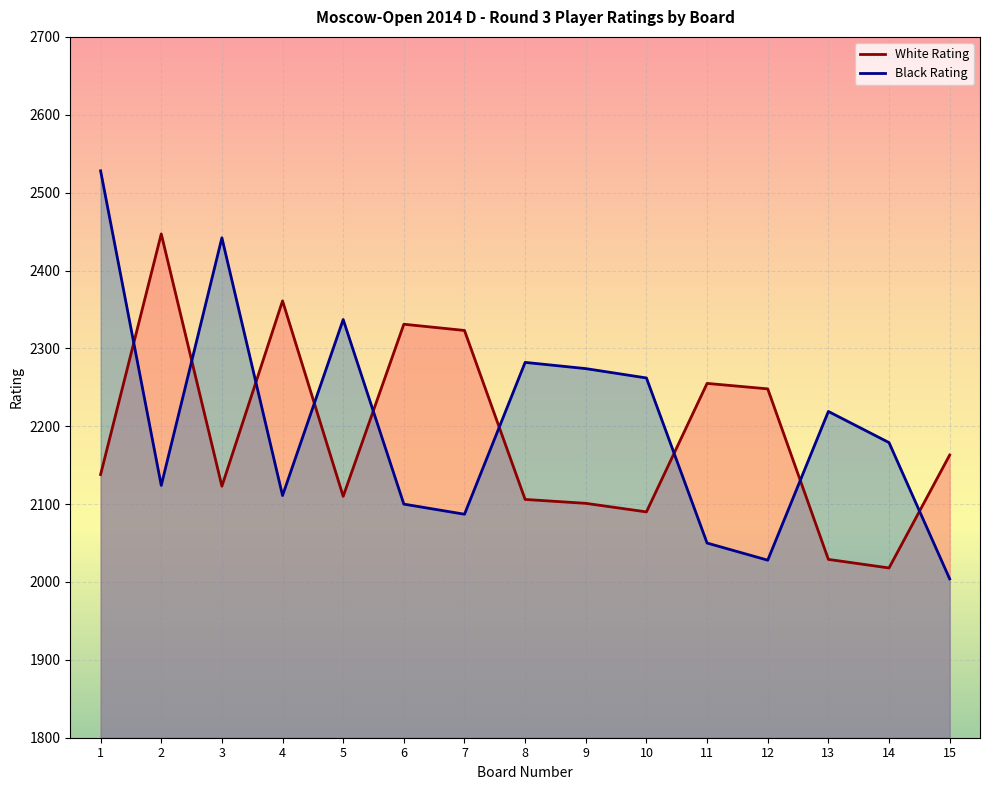

How many data points in White Rating are less than 2138?

7